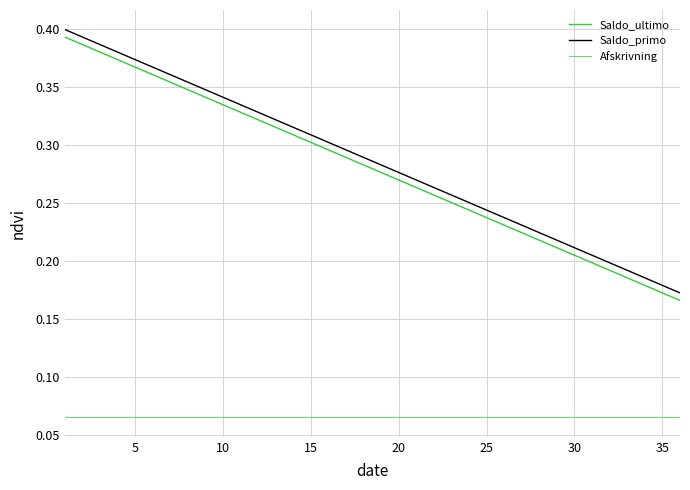

Which series has the largest range (max minus min)?

Saldo_primo